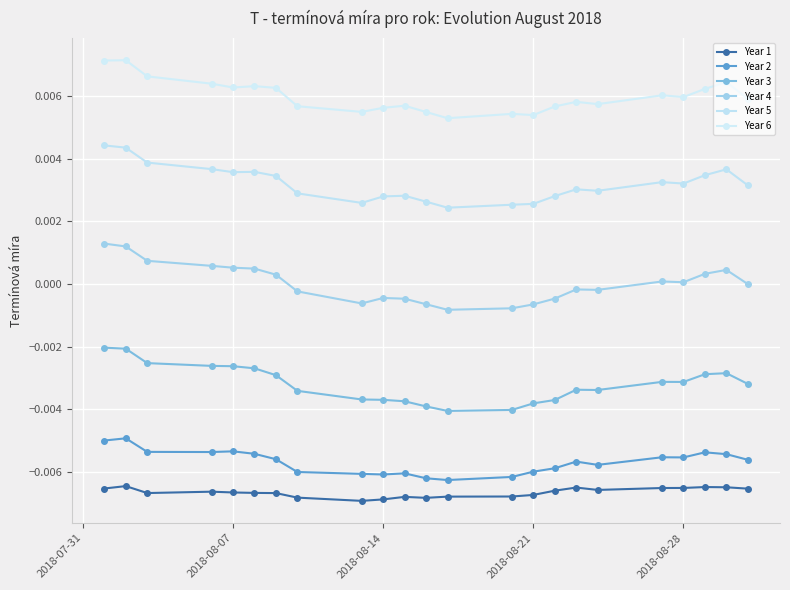

Does the chart have visible grid lines?

Yes